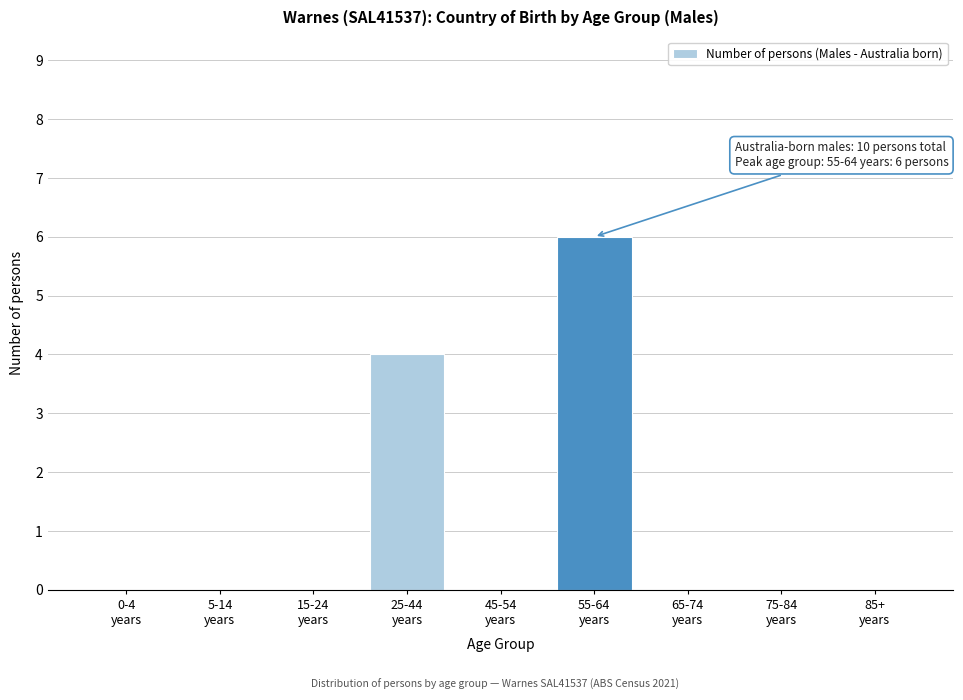

What is the greatest value displayed?

6